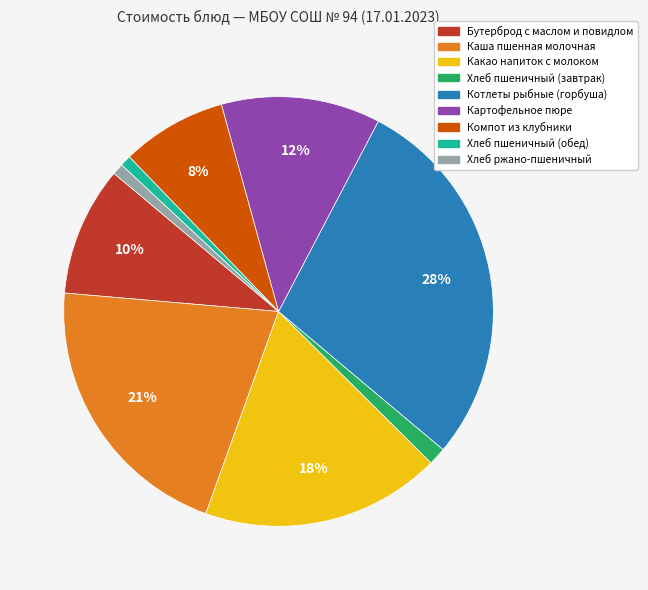

Is the sum of Котлеты рыбные (горбуша) and Компот из клубники greater than half?

No